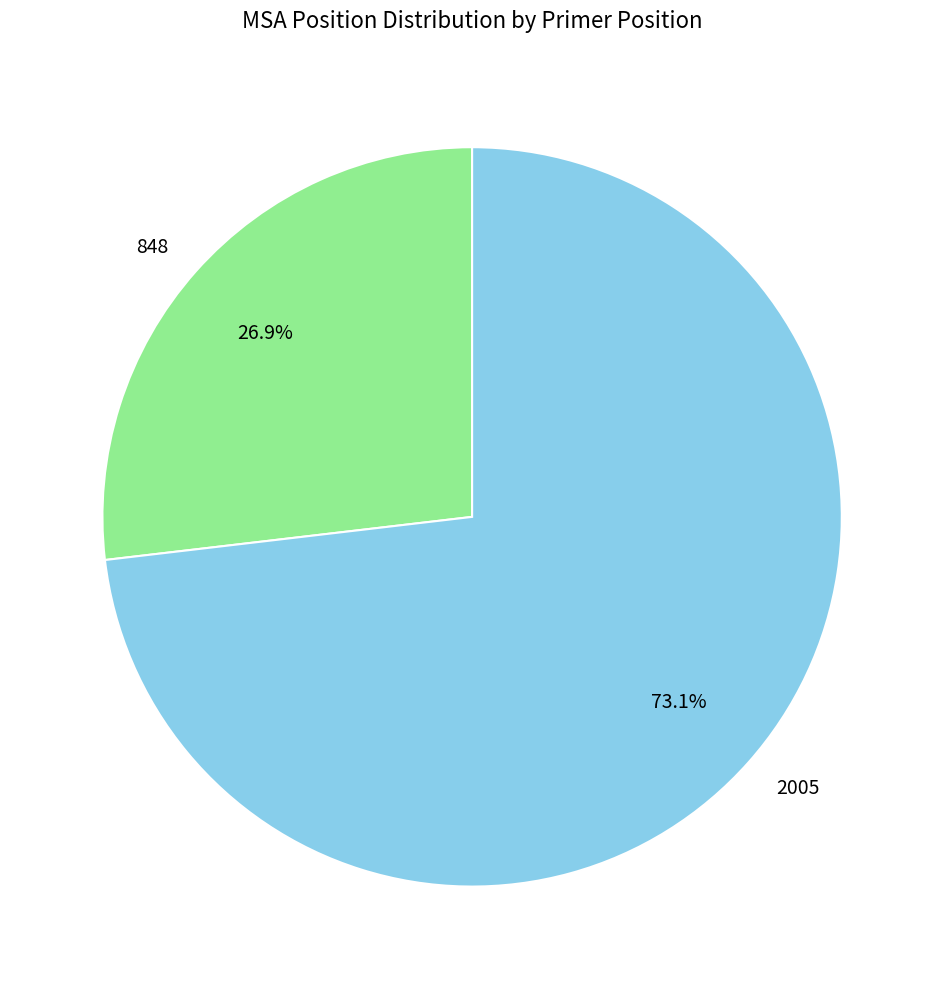

Between 848 and 2005, which is larger?

2005